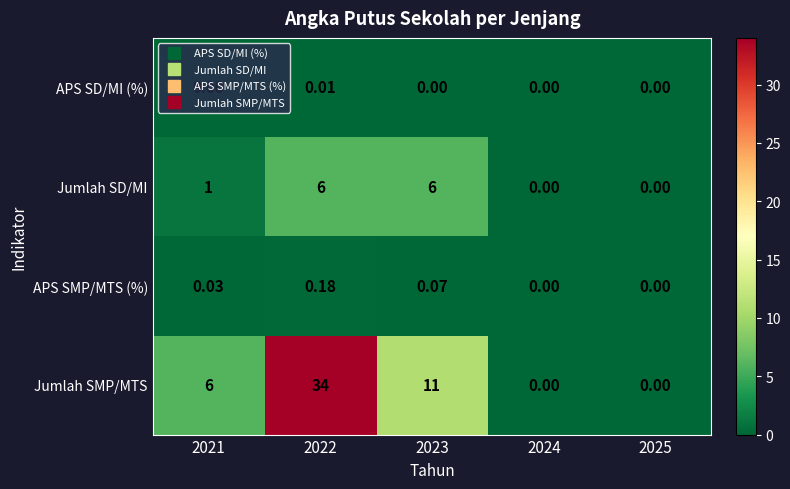

Rank the series at 2022 from lowest to highest value.

APS SD/MI (%), APS SMP/MTS (%), Jumlah SD/MI, Jumlah SMP/MTS